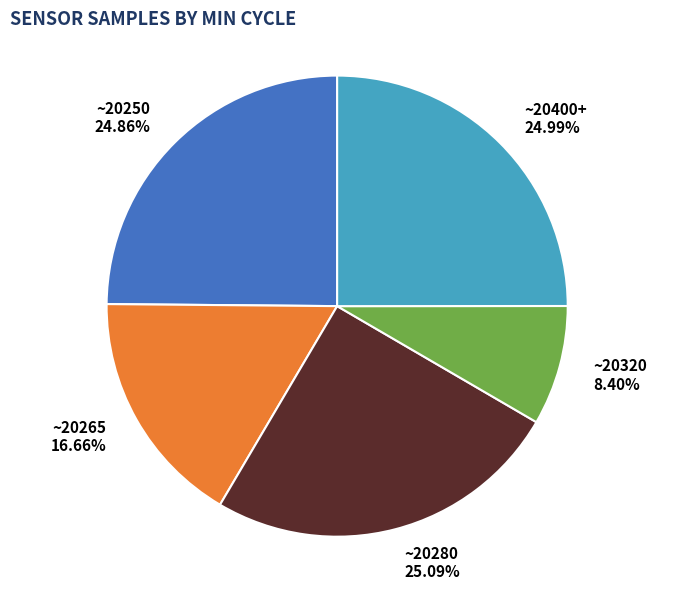

Which category has the smallest portion of the pie?

~20320